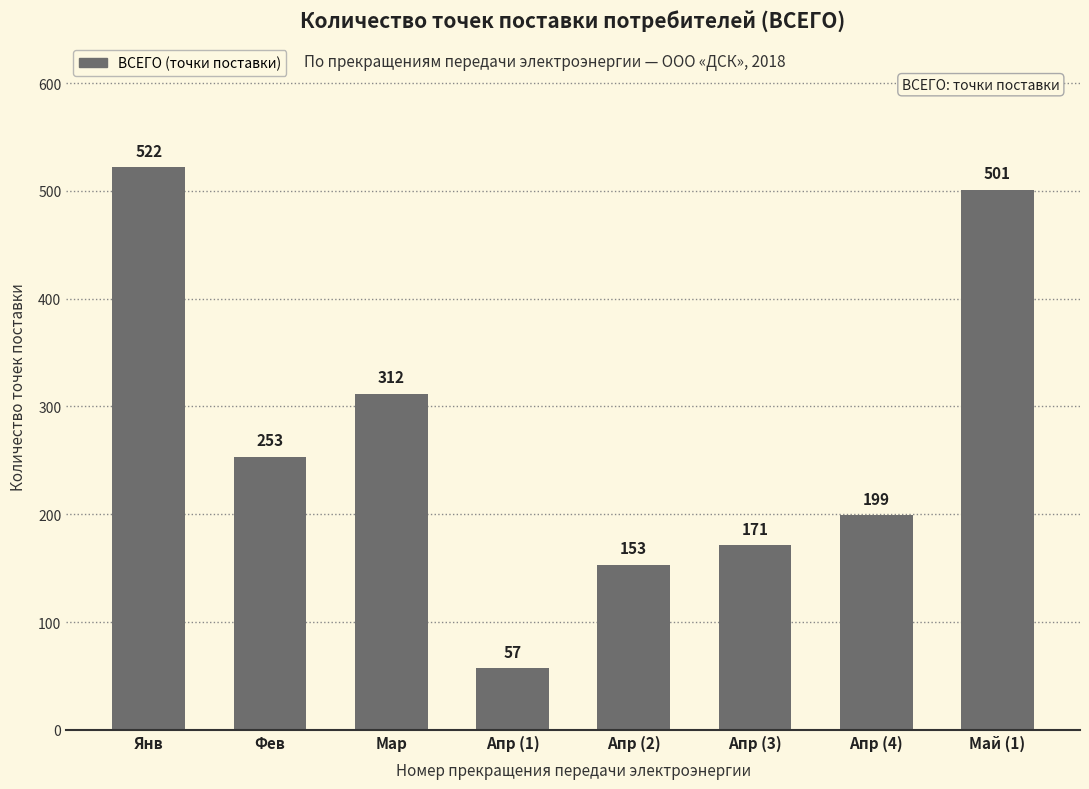

Reading left to right, extract all data points from this chart.

522	253	312	57	153	171	199	501